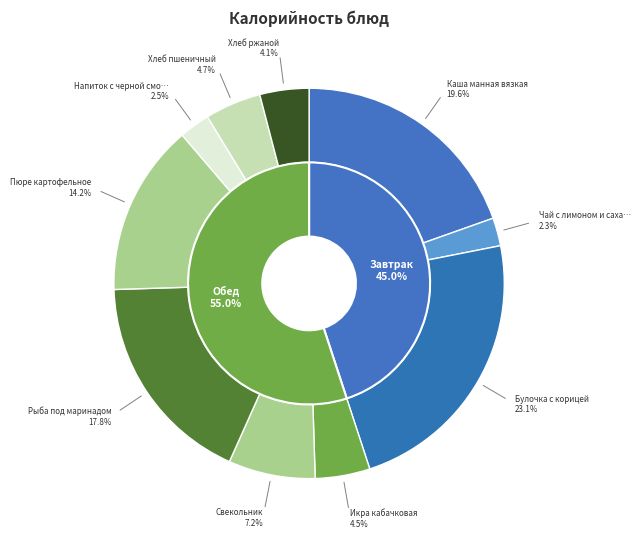

What portion of the pie excludes Хлеб ржаной?

95.9%